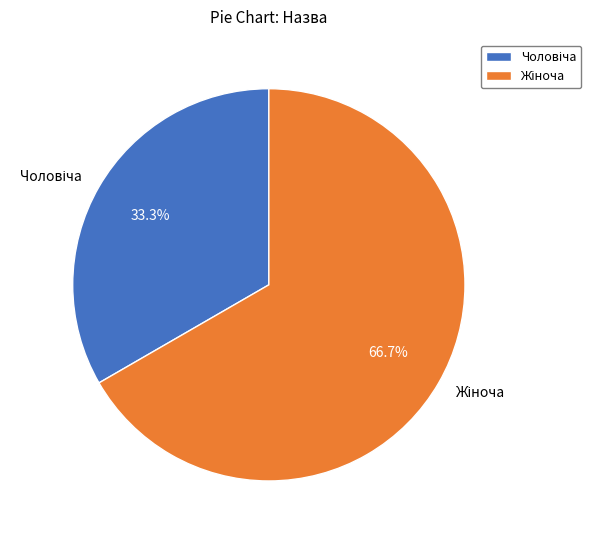

Count the number of slices in the pie.

2